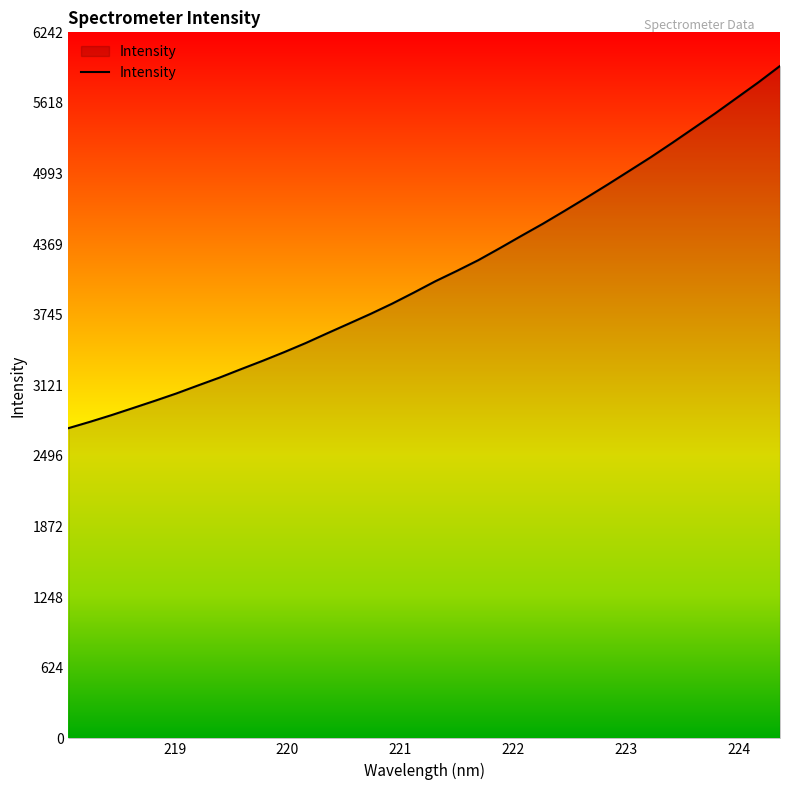

What is the greatest value displayed?

5945.2